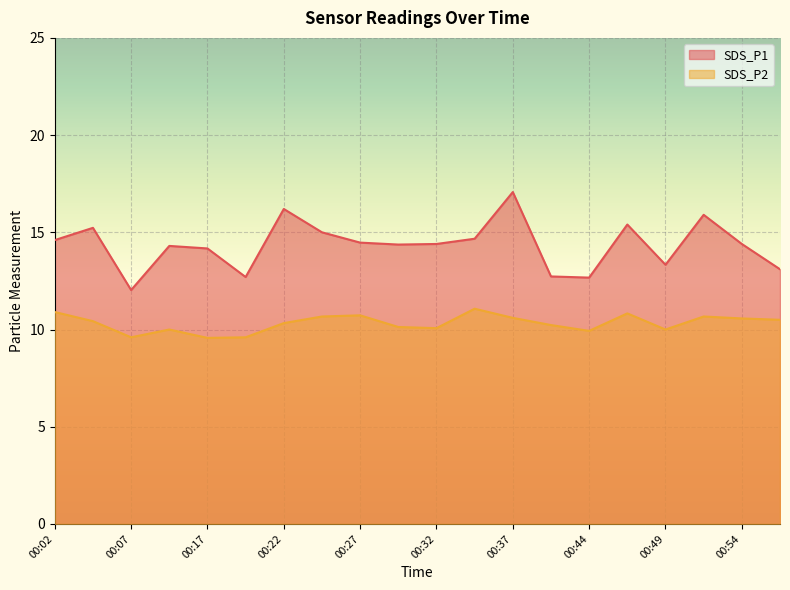

The SDS_P2 series shows 10.3 at 00:22. True or false?

True